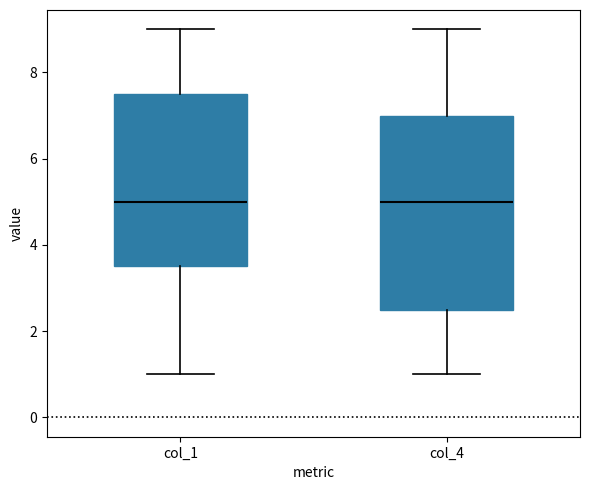

Where is the upper edge of the box for col_1 on the y-axis? The values are not printed on the chart, so give them approximately, as read against the axis.

7.6